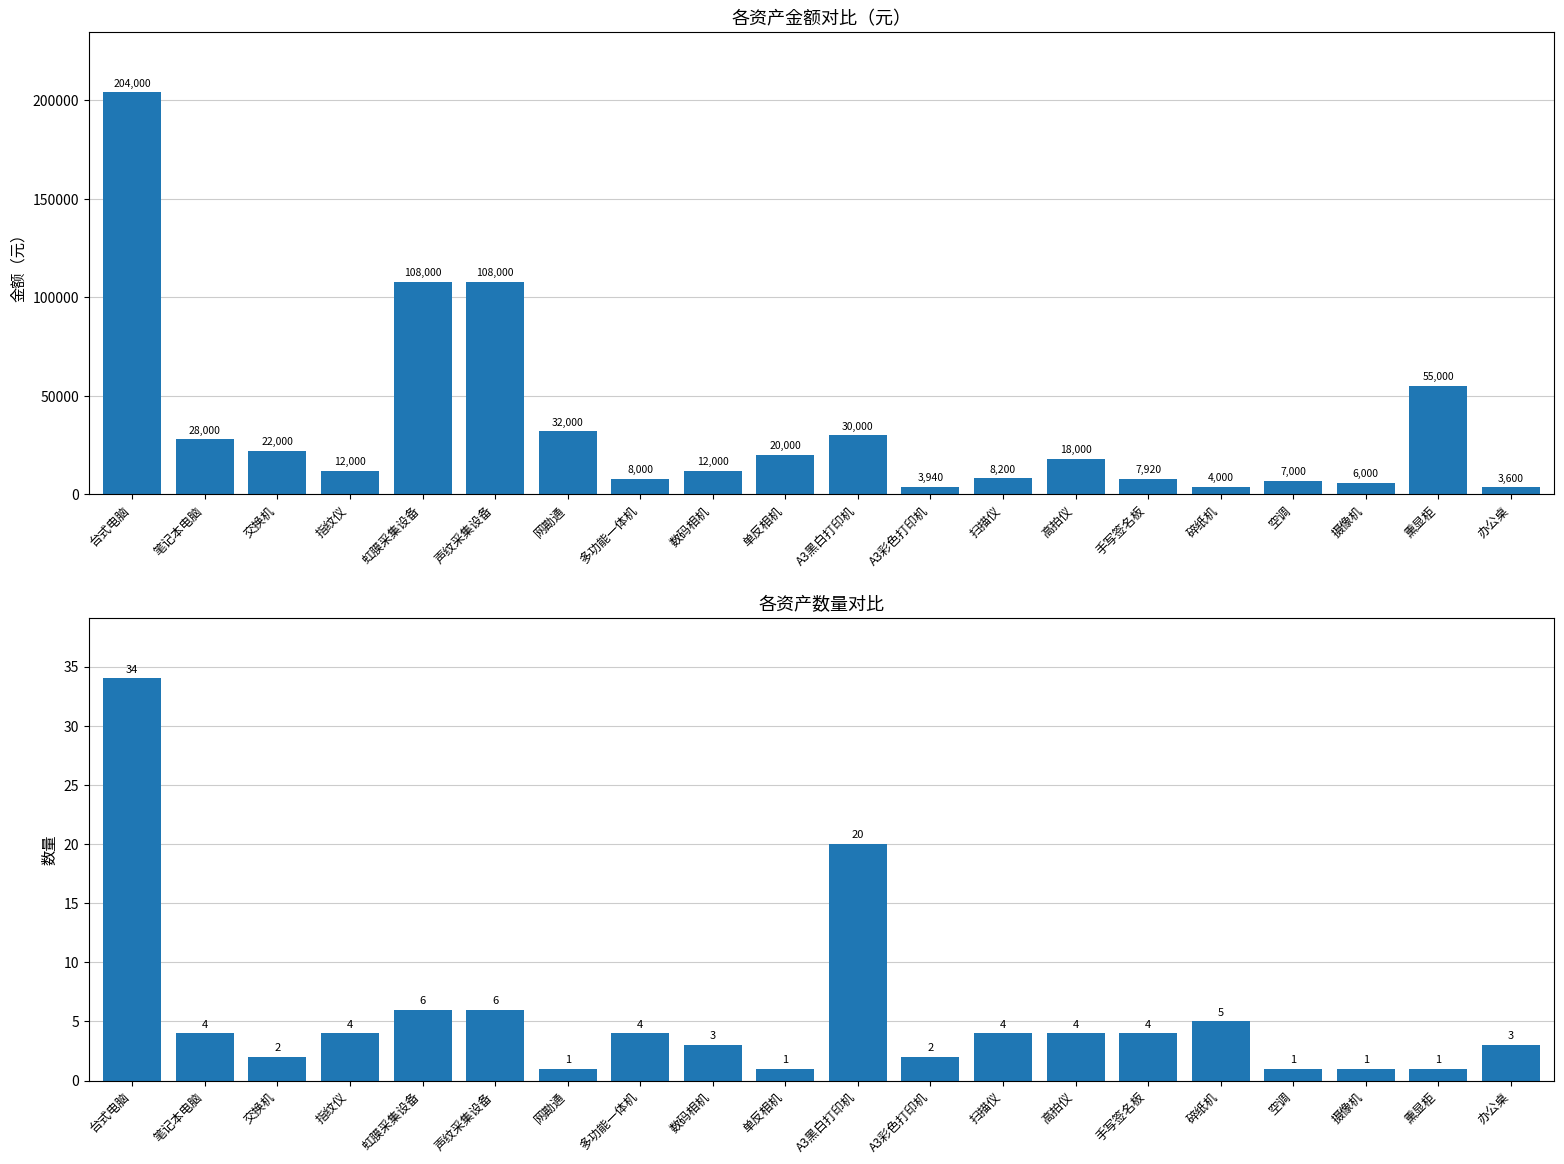

At 手写签名板, list the series in order from smallest to largest.

数量, 金额（元）